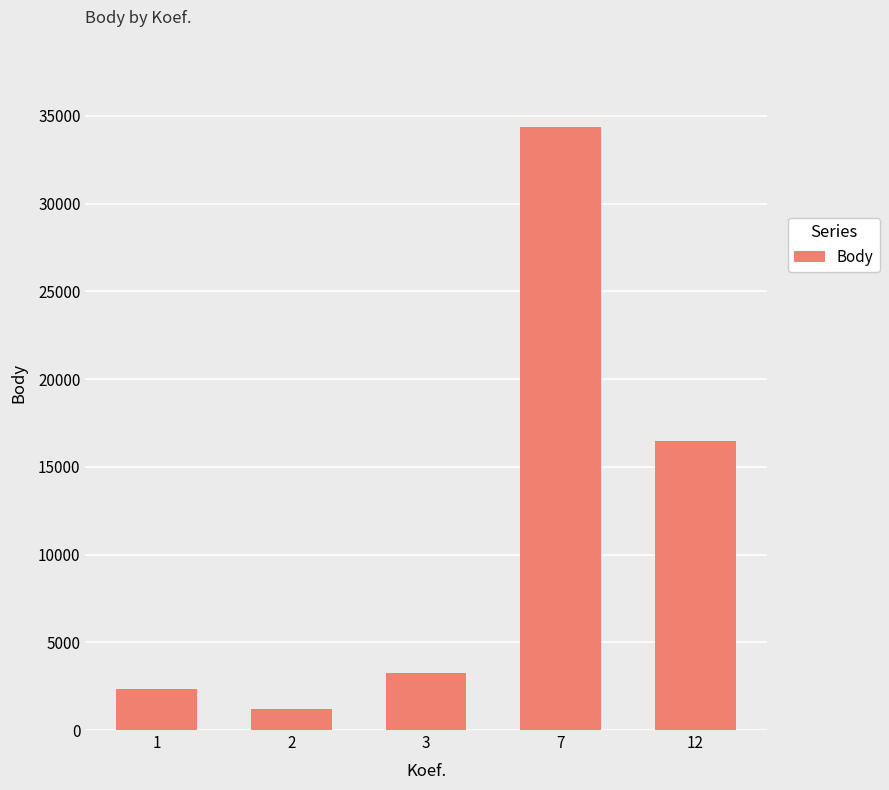

List the labels in order of value, smallest first.

2, 1, 3, 12, 7